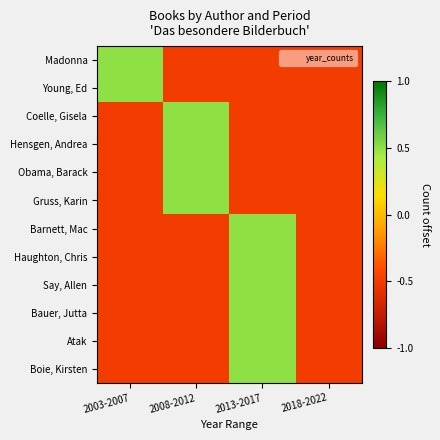

Which series has the widest spread of values?

Madonna